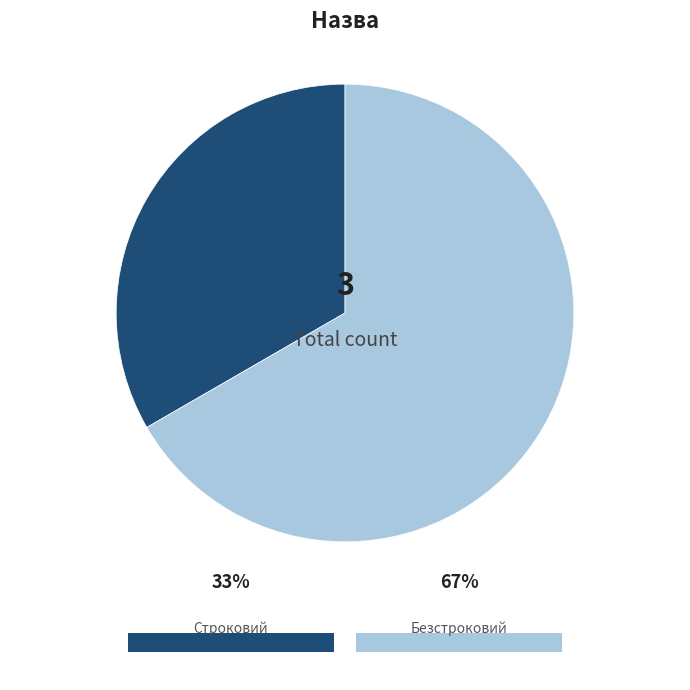

What is the total percentage of Безстроковий and Строковий?

100.0%